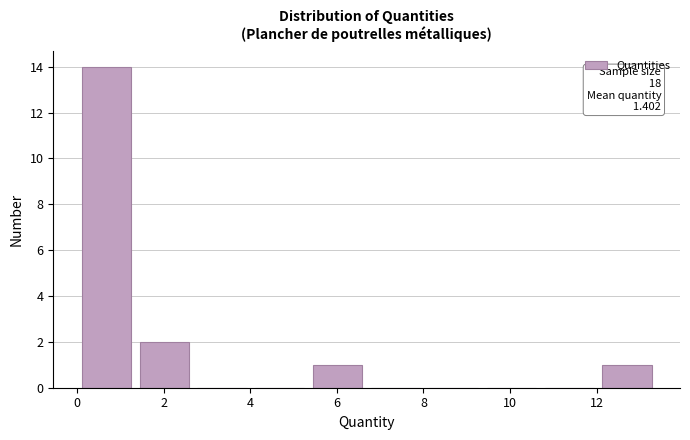

Over which range of the x-axis is the bar tallest?

0.0 to 1.4